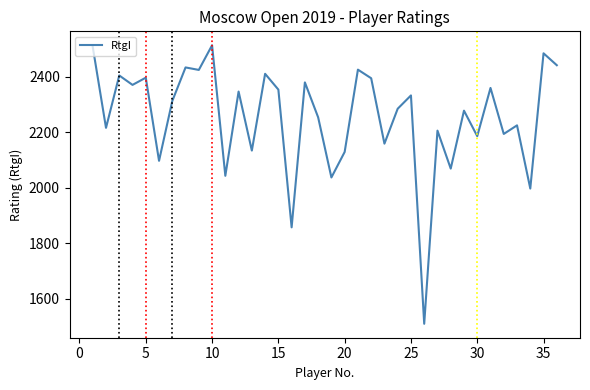

What is the minimum value shown in the chart?

1509